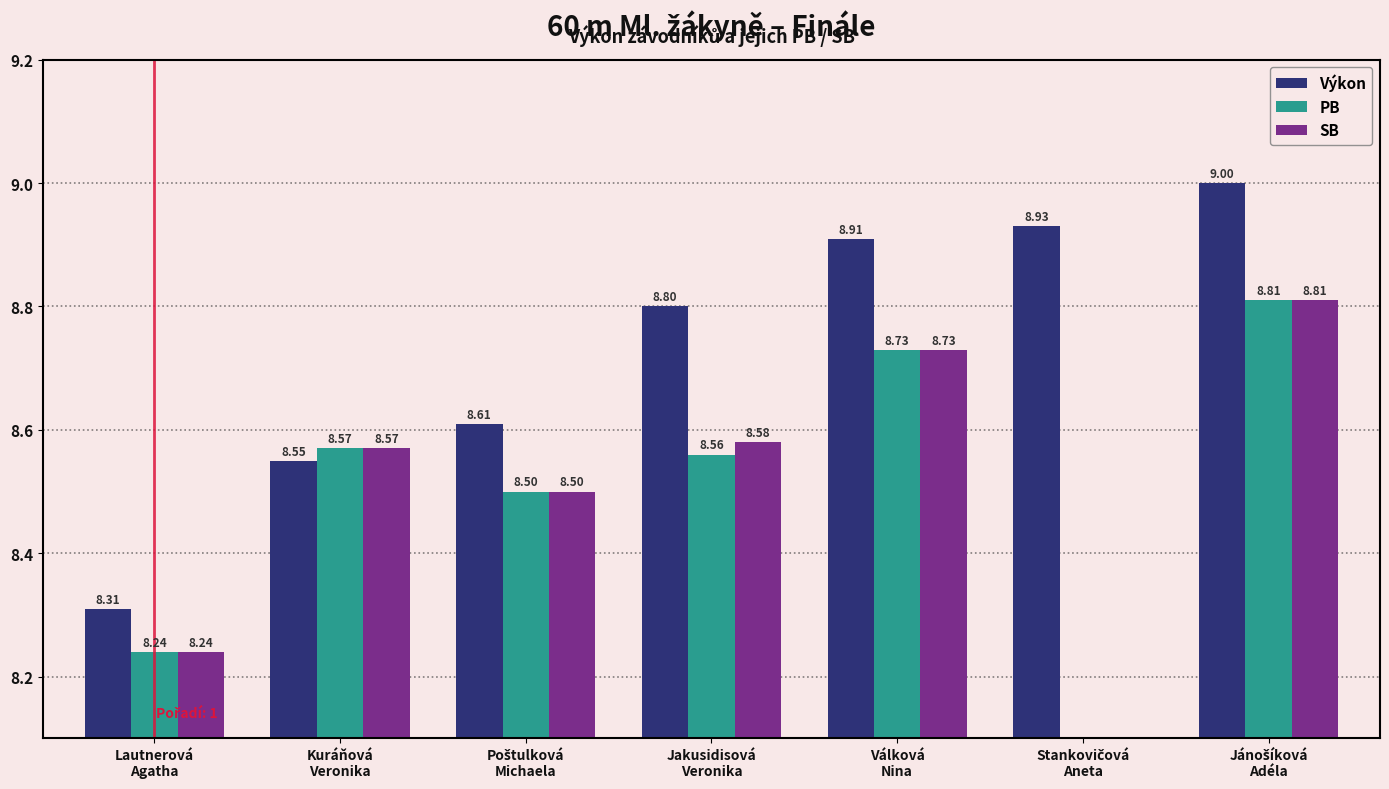

Does the chart contain stacked bars?

No